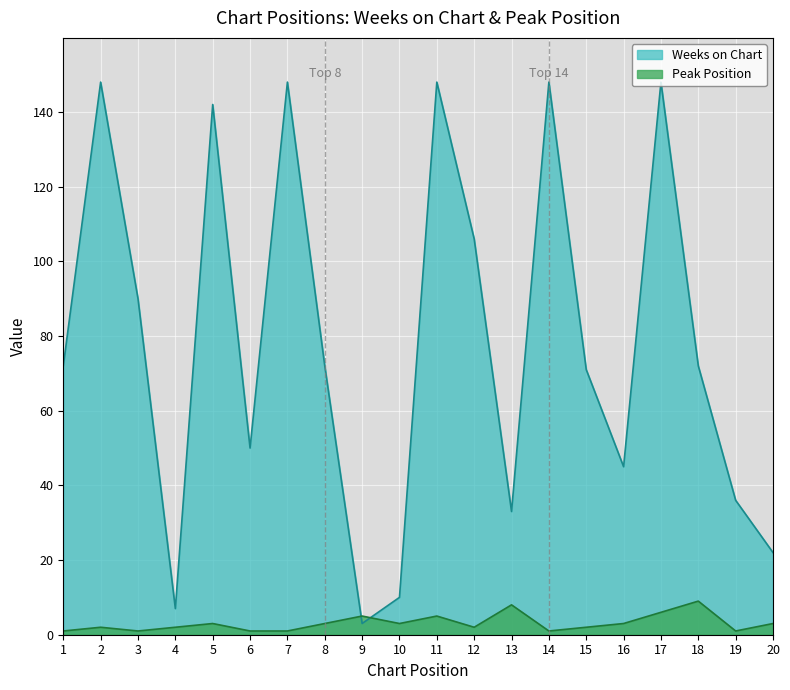

Between 5 and 6, which is larger?

5